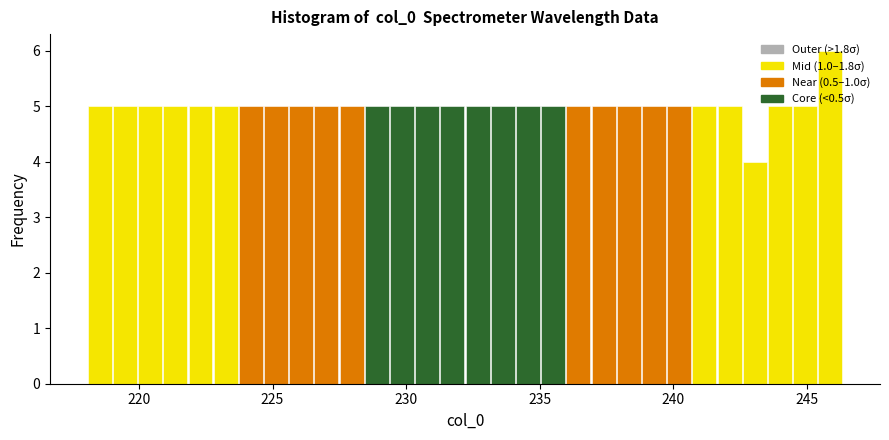

Read against the x-axis, roughly where is the centre of the tallest bar?

246.0